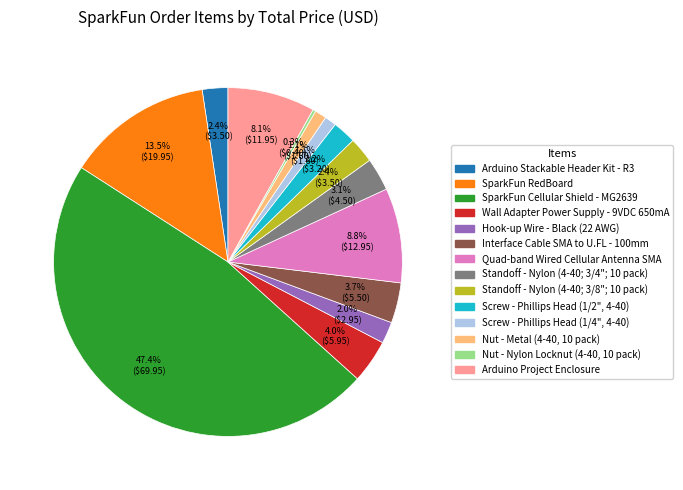

To the nearest percent, what is the average slice percentage?

7%